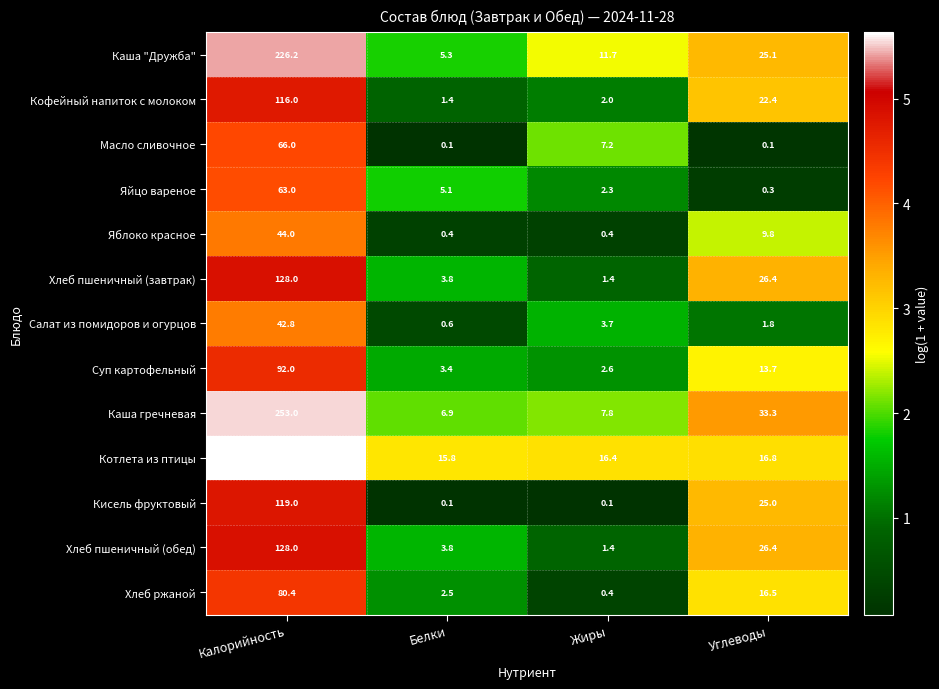

At which category is the sum across all series the highest?

Калорийность